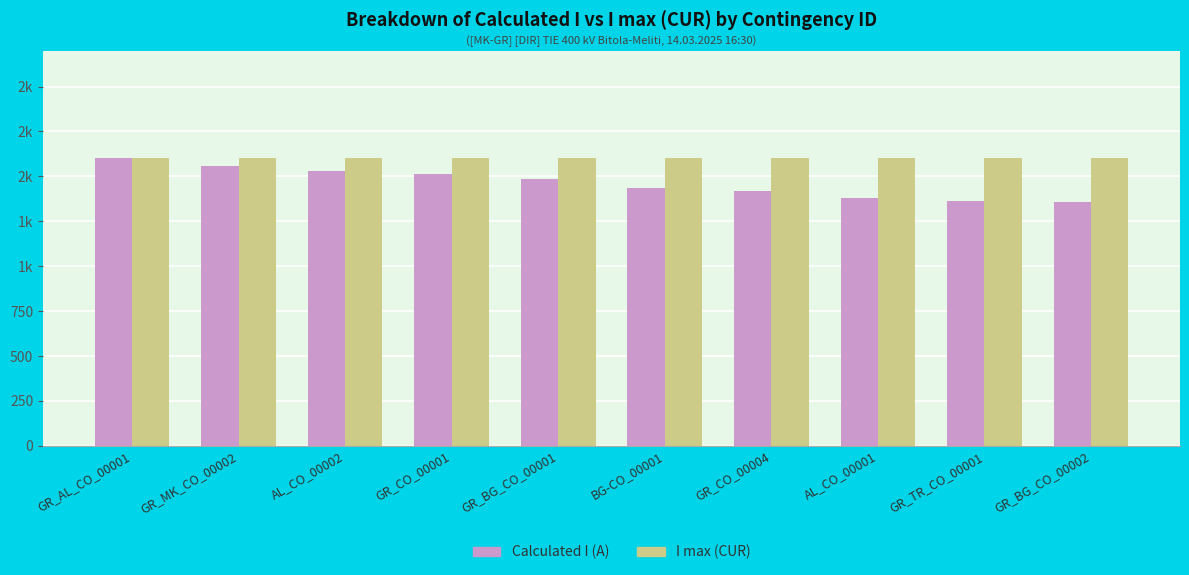

Does the chart contain any negative values?

No